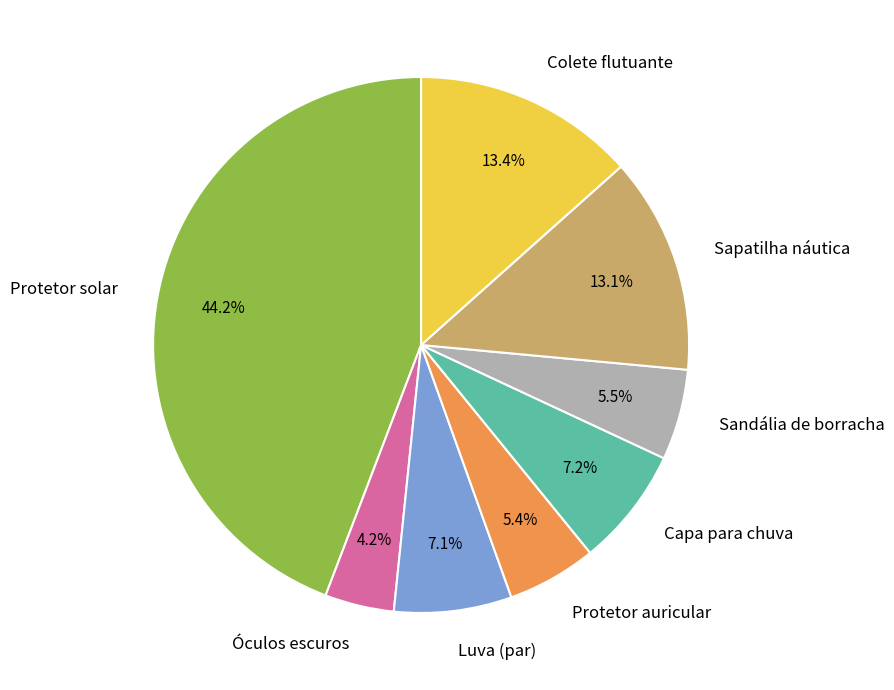

Do Sandália de borracha and Protetor auricular together represent more than half of the pie?

No